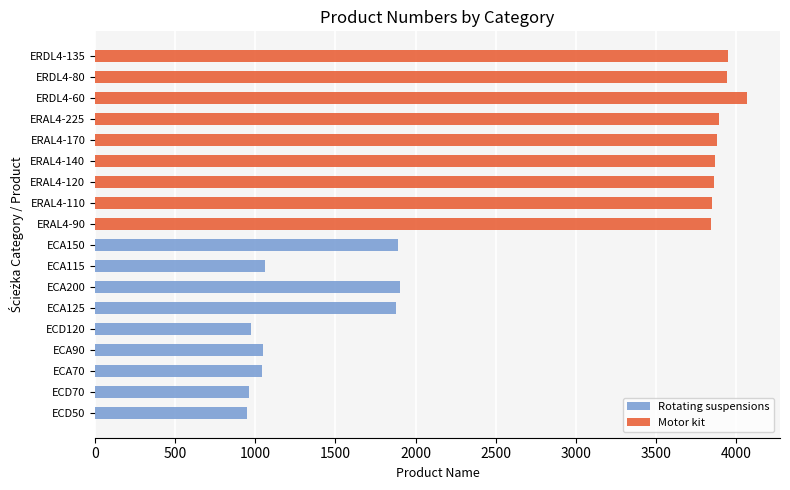

The Rotating suspensions series shows 269 at ECA115. True or false?

False